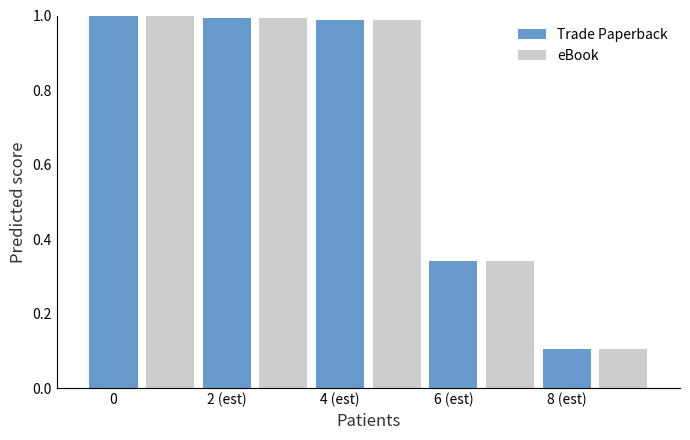

What is the sum of all eBook values?

3.4